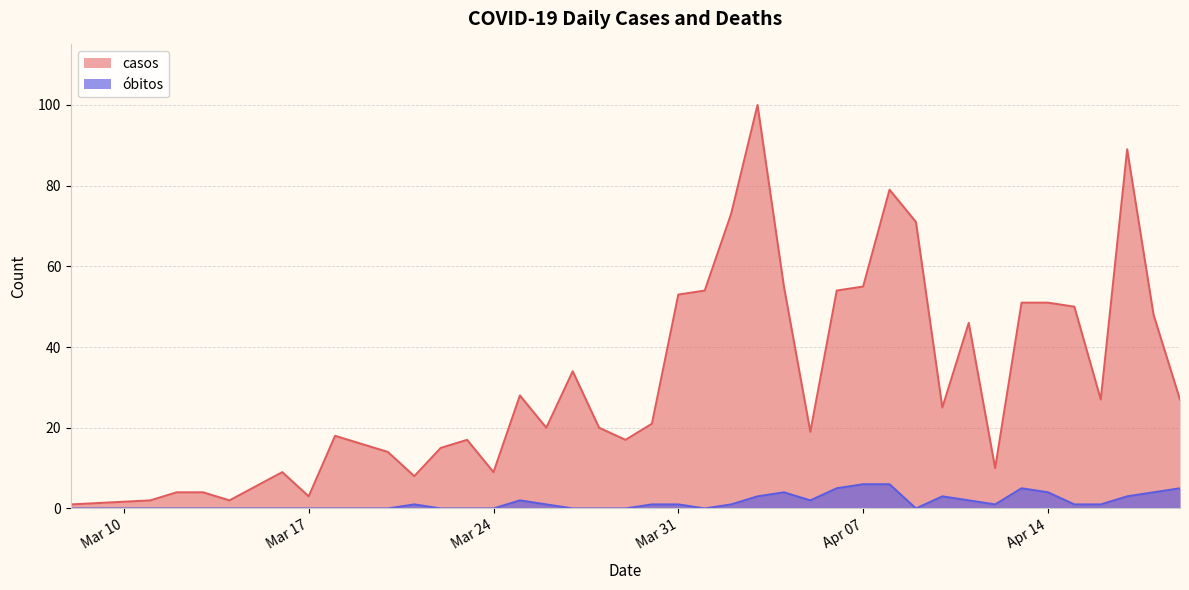

How many values in the casos series exceed 25?

19